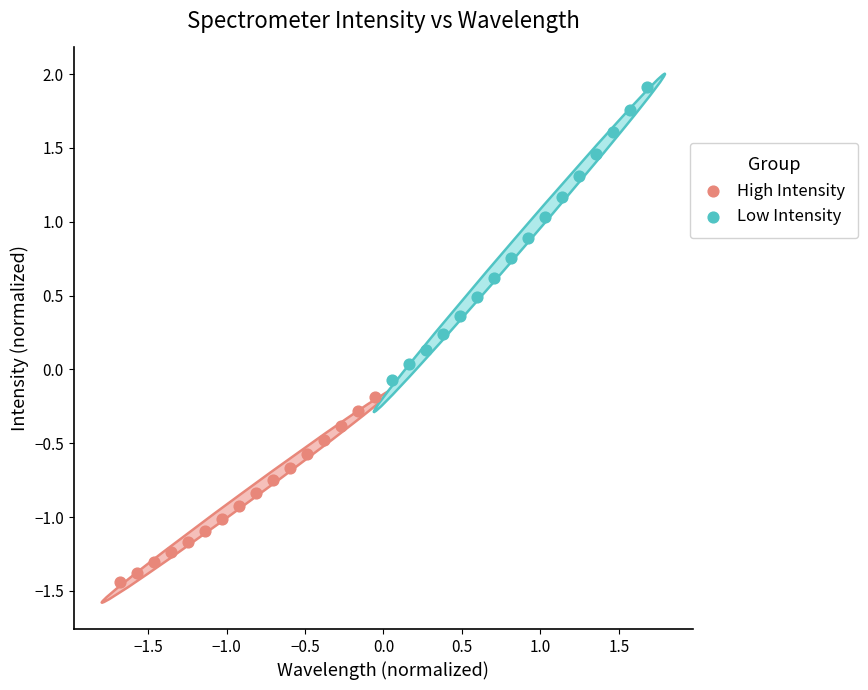

Which series has the widest spread of Y values?

Low Intensity